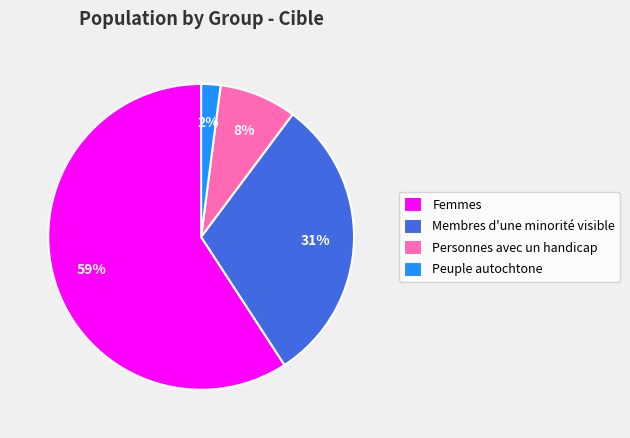

Combined, do Personnes avec un handicap and Femmes account for over 50%?

Yes